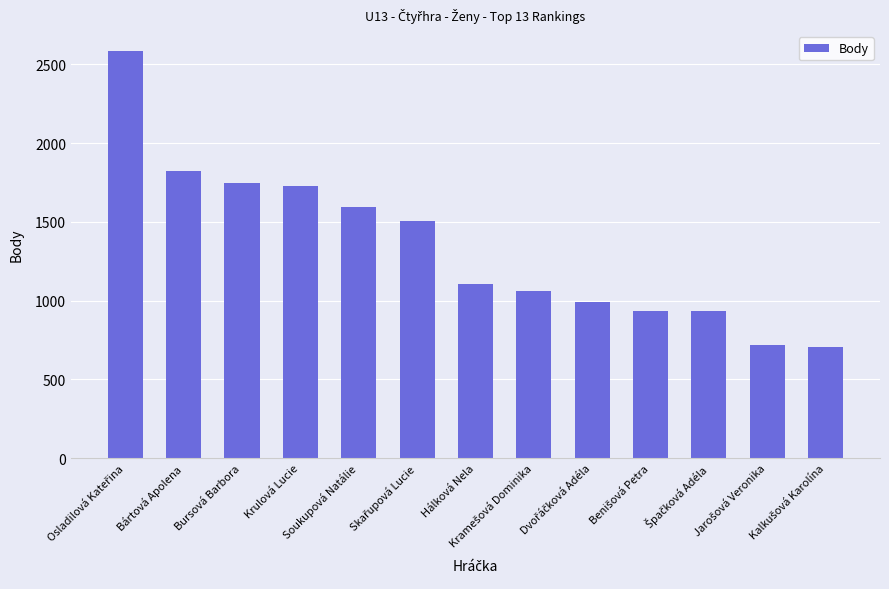

What is the minimum value shown in the chart?

707